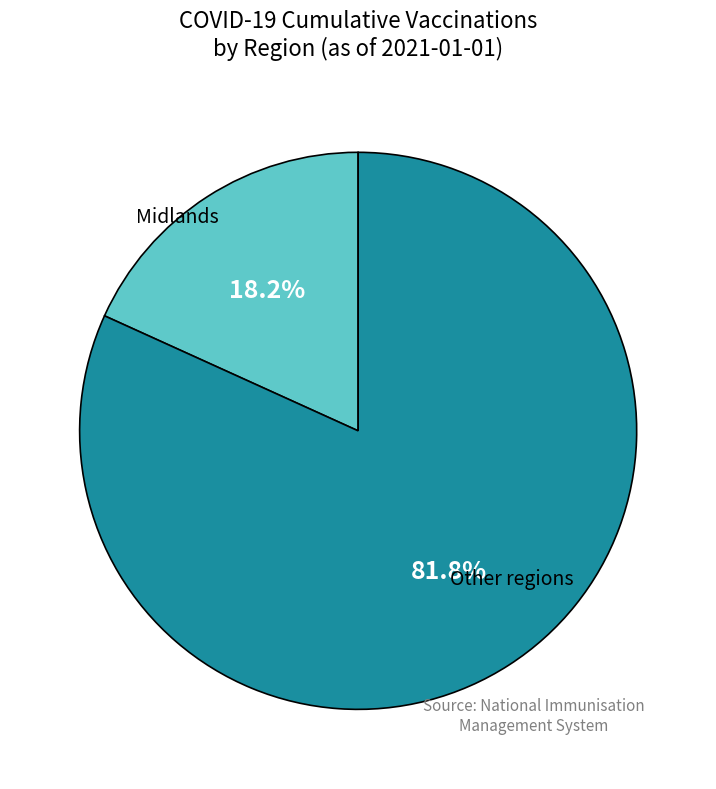

Is there a majority slice in this chart?

Yes